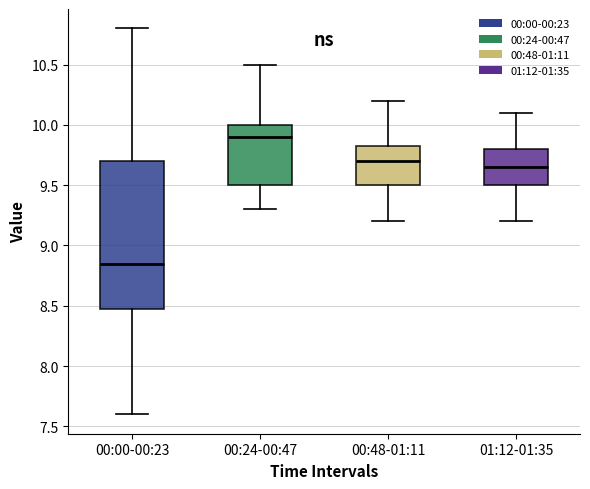

Comparing the boxes themselves (not the whiskers), which one is the tallest?

00:00-00:23